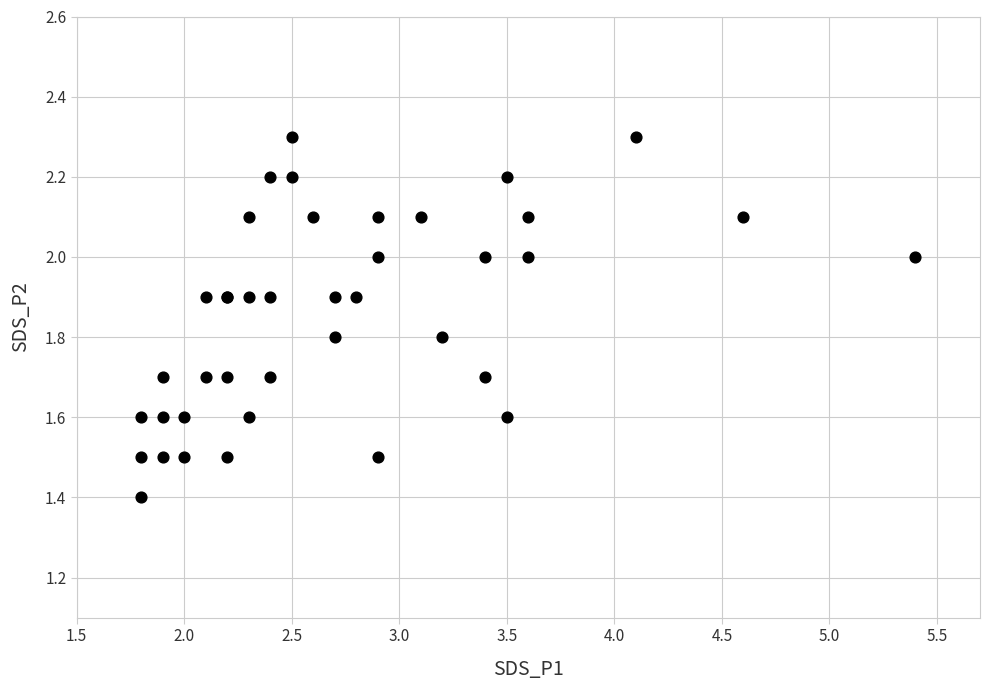

What Y value in the scatter plot is closest to 1?

1.4